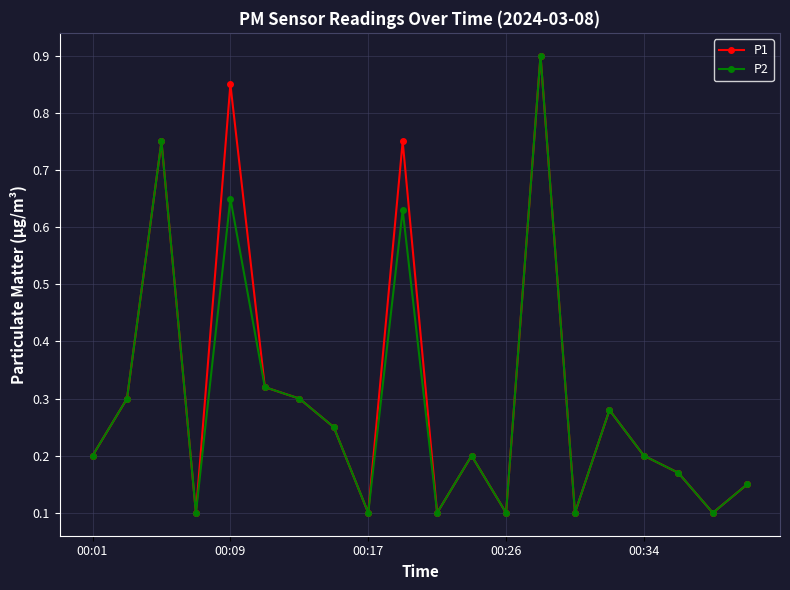

True or false: P1 has more than 1 points higher than both neighbors.

True